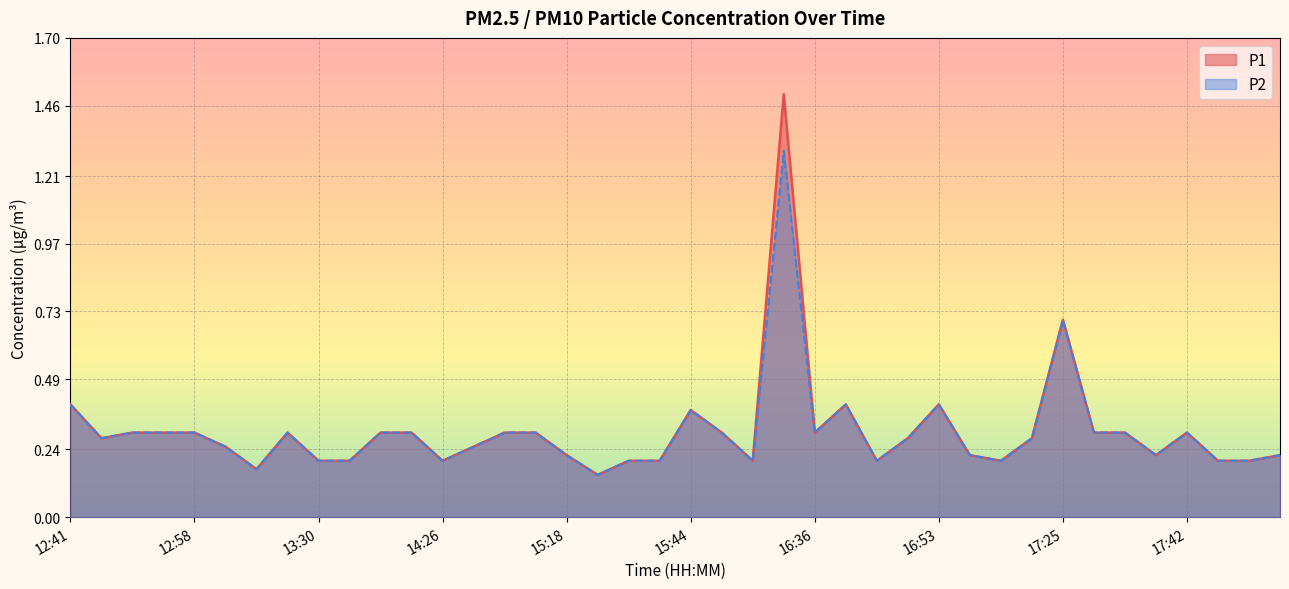

True or false: P1 and P2 cross at least once.

False